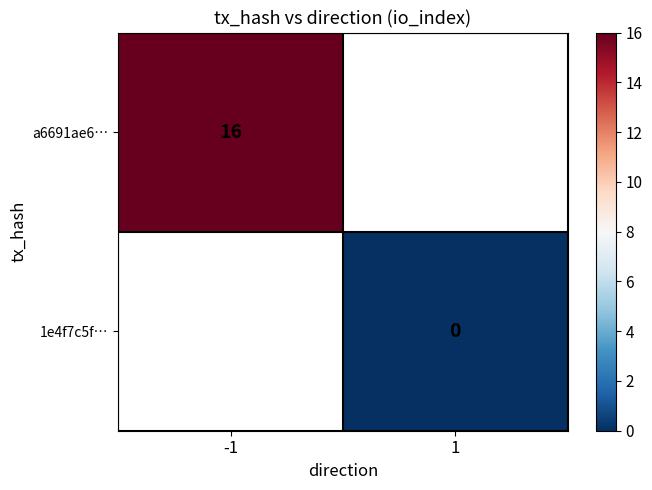

The value of a6691ae6… at -1 is 16. True or false?

True